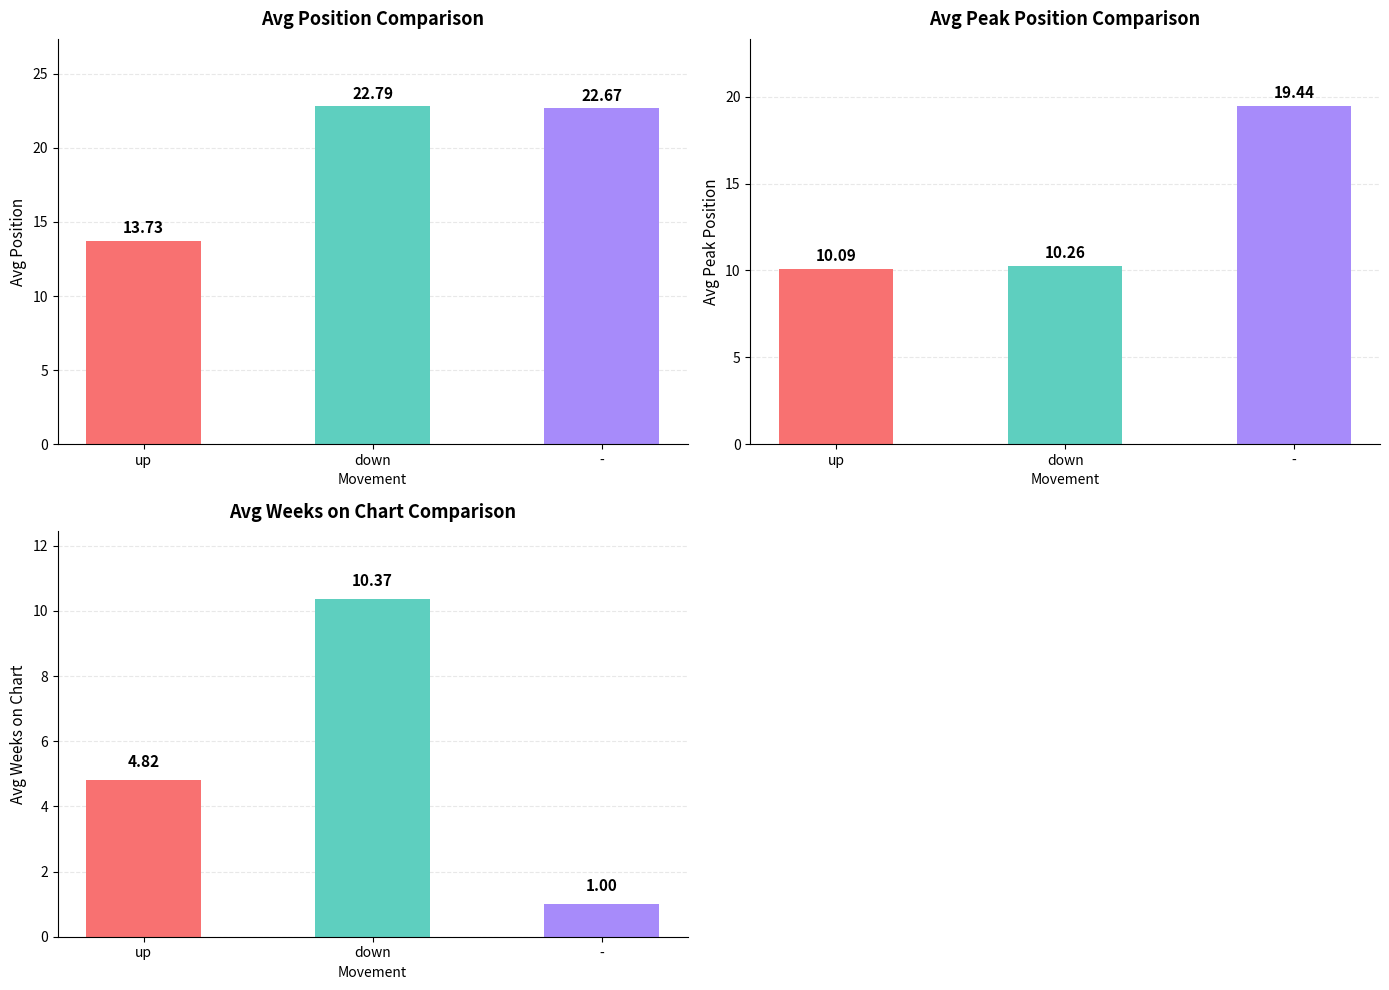

Rank the series at up from highest to lowest value.

Avg Position, Avg Peak Position, Avg Weeks on Chart